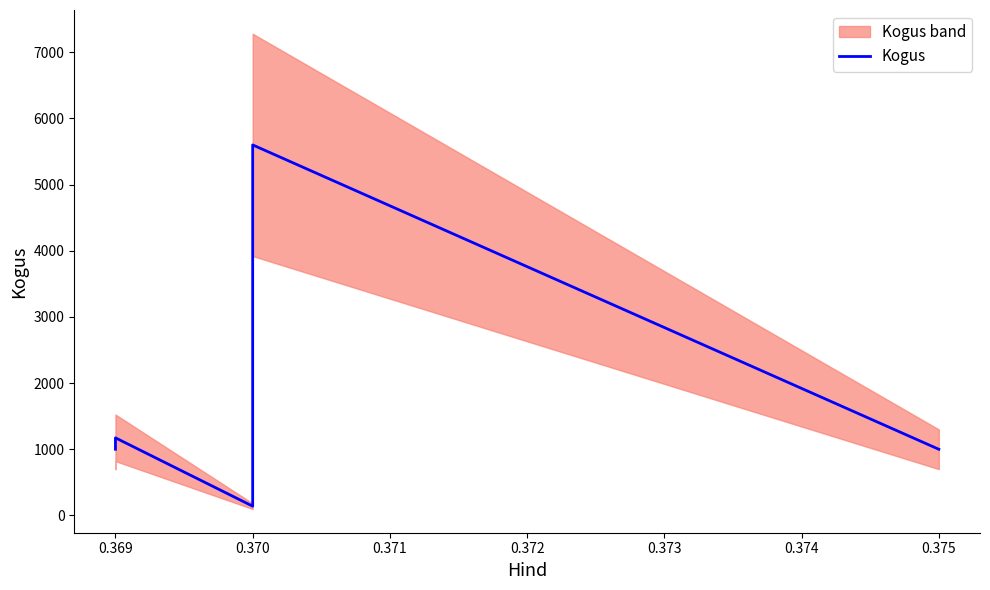

How many data points does each series have?

8